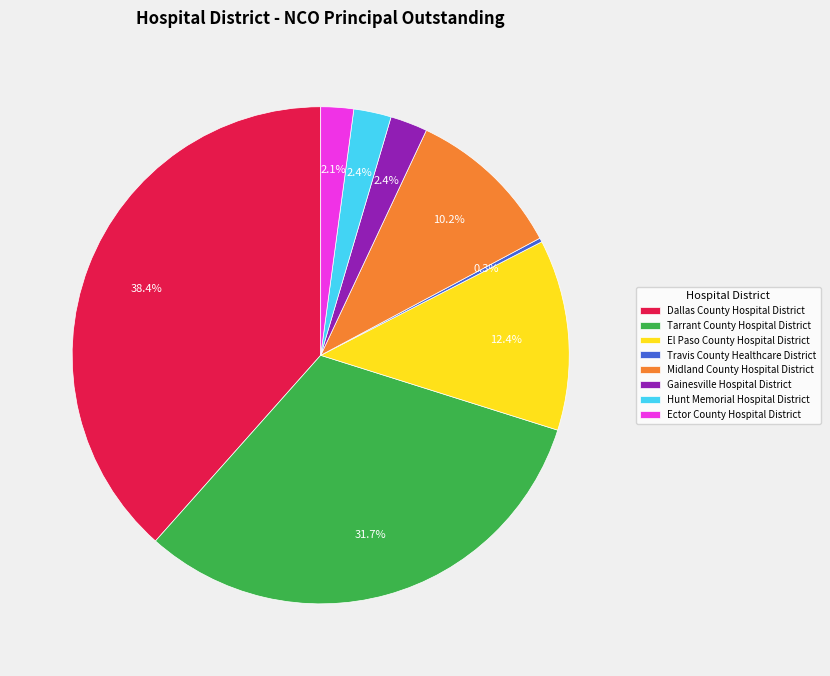

Does Midland County Hospital District account for over 50% of the chart?

No